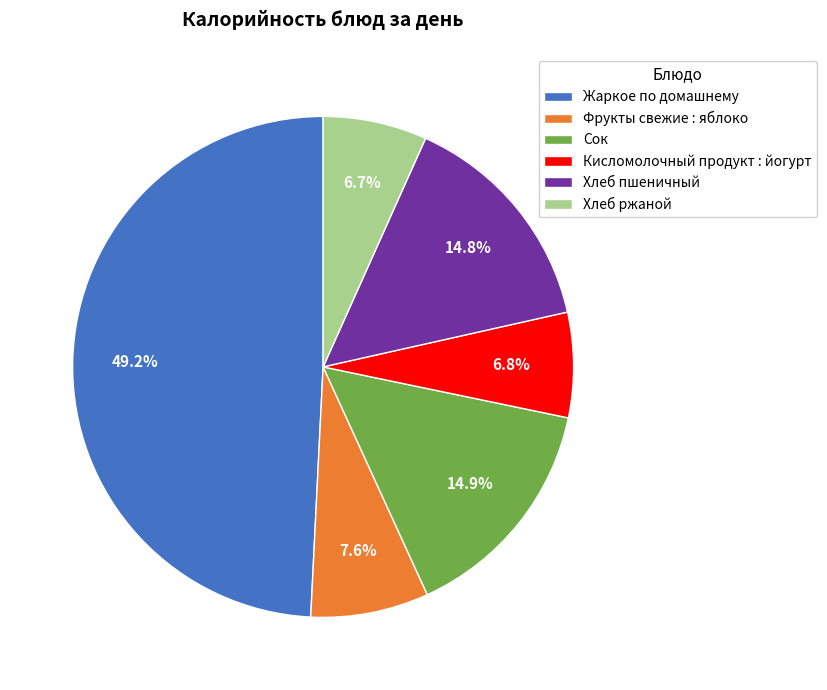

What percentage is NOT represented by Фрукты свежие : яблоко?

92.4%